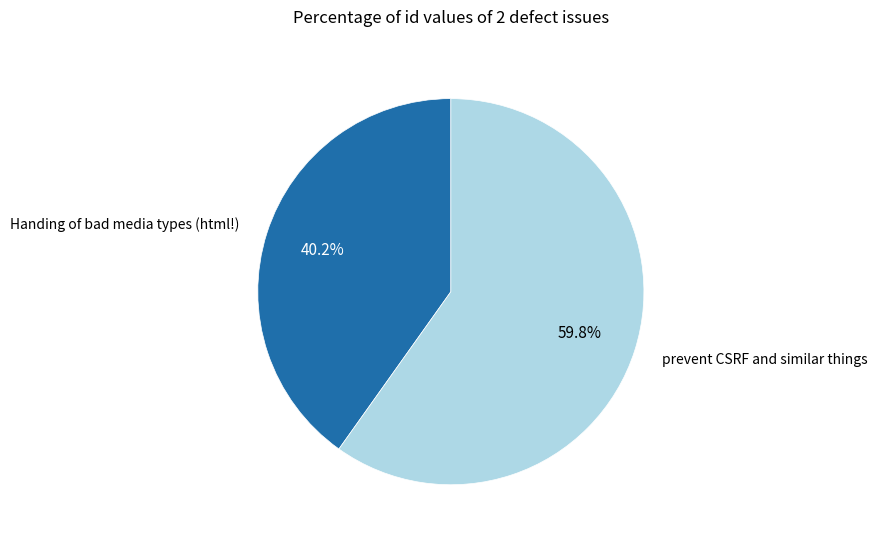

To the nearest percent, what percentage of the pie is prevent CSRF and similar things?

60%